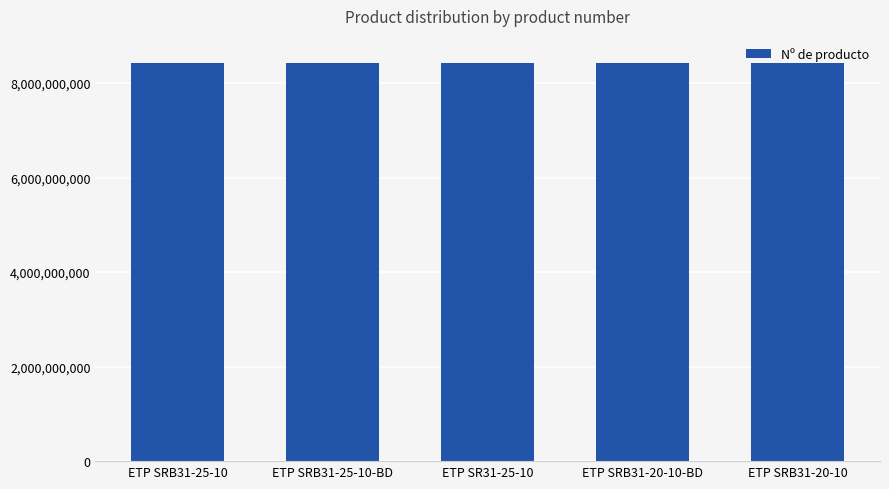

What is the ratio of the value at ETP SRB31-25-10-BD to the value at ETP SRB31-25-10?

1.0